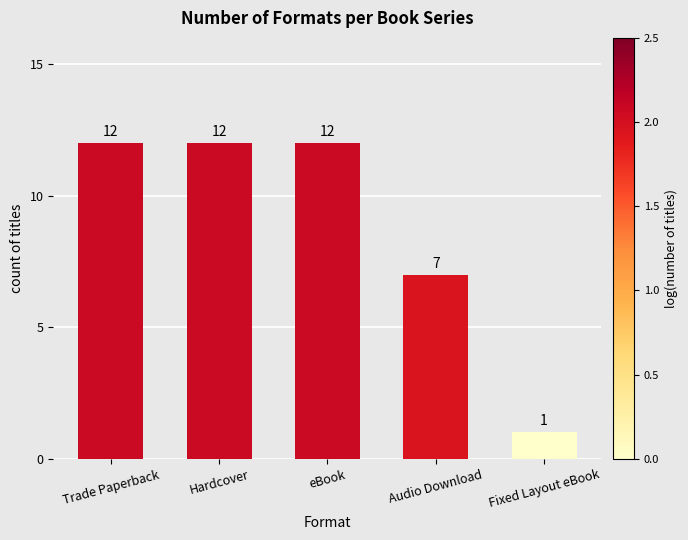

What is the label of the 2nd bar from the right?

Audio Download